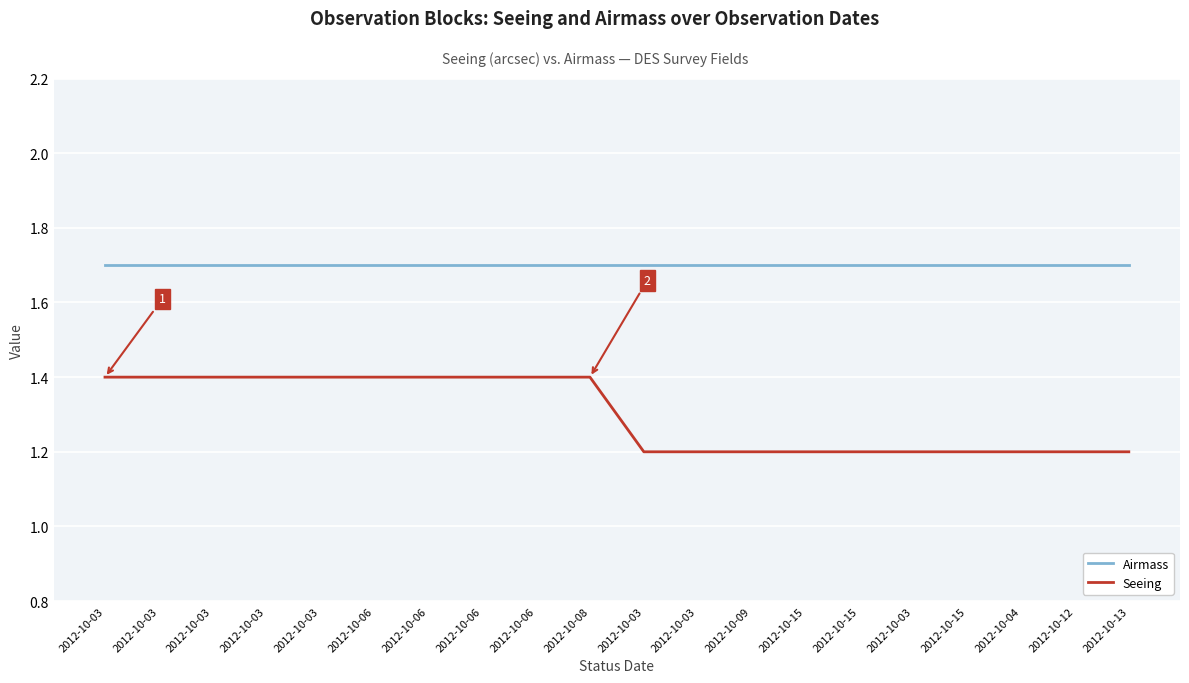

Does the chart display data point markers on the line(s)?

No